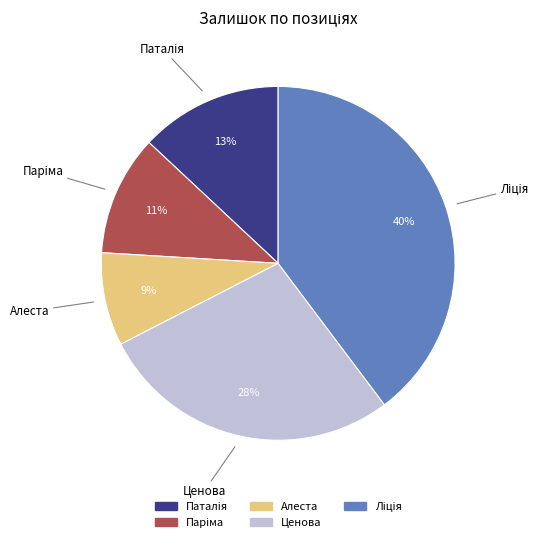

Does any single category account for the majority?

No